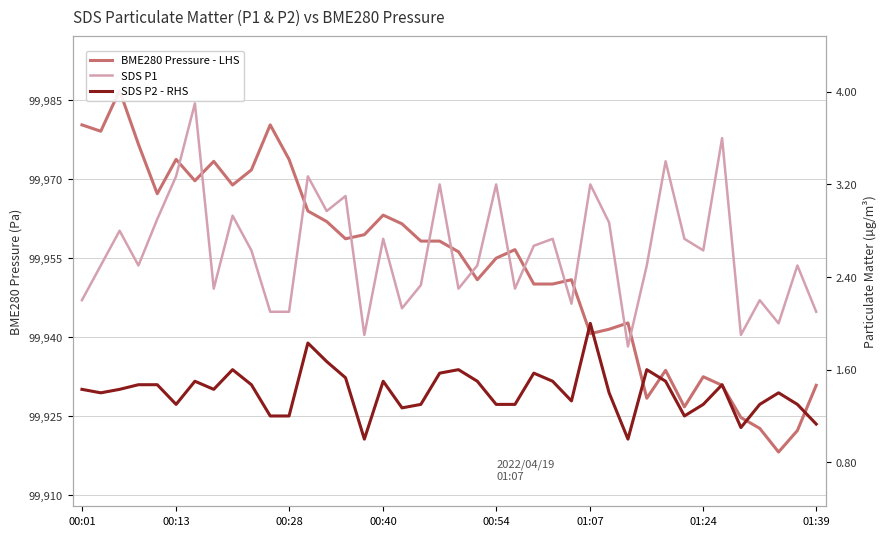

What is the value of the SDS P1 point at the 3rd from the left?

2.8